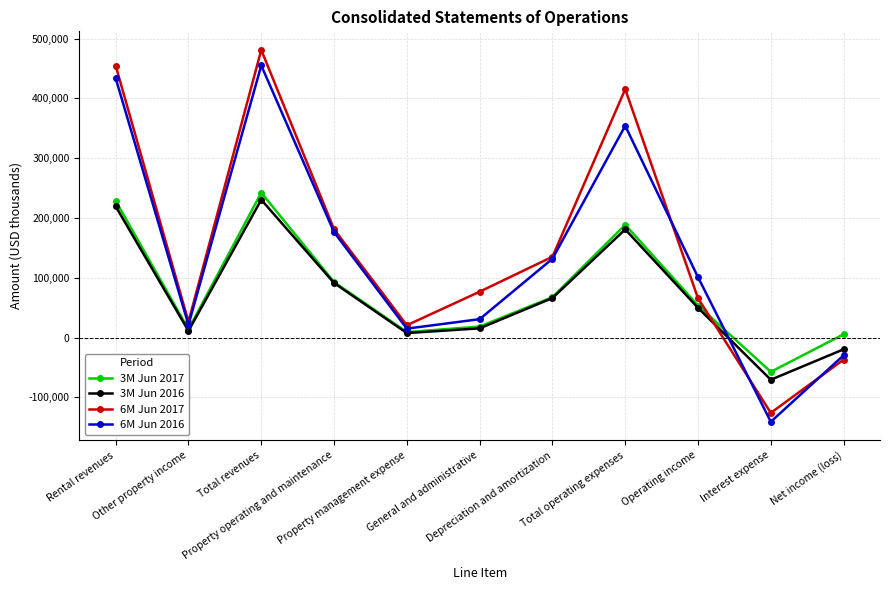

Which series has the largest range (max minus min)?

6M Jun 2017